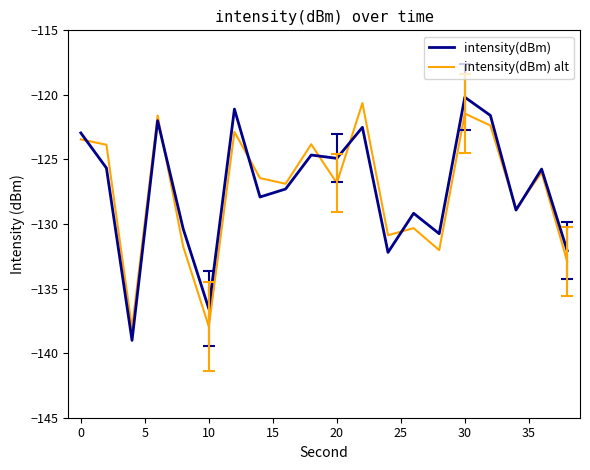

What is the lowest value of the intensity(dBm) series?

-139.0